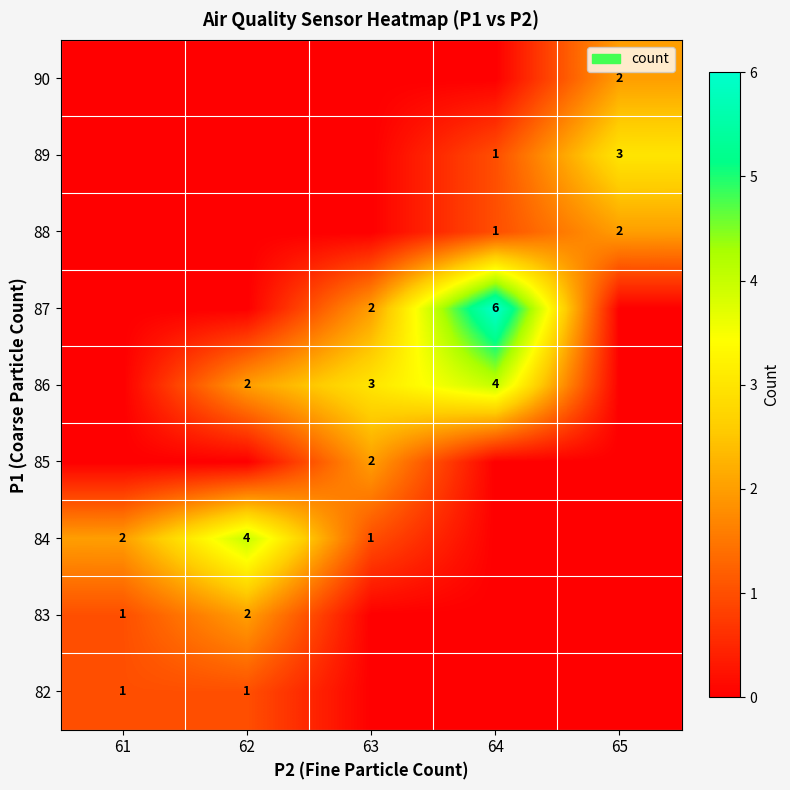

Between 63 and 65, which is larger?

63